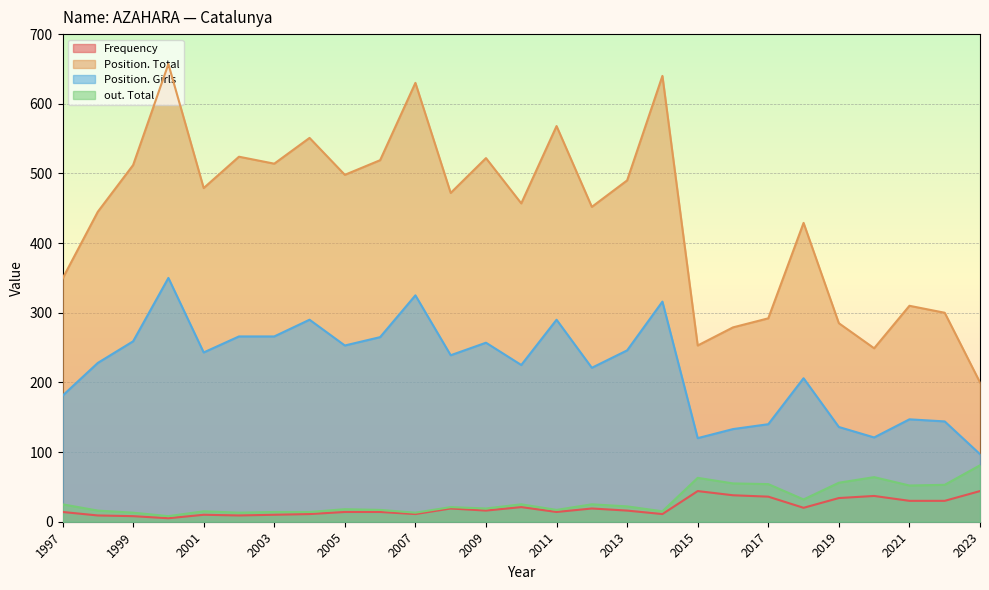

How many values in the Frequency series exceed 16?

12